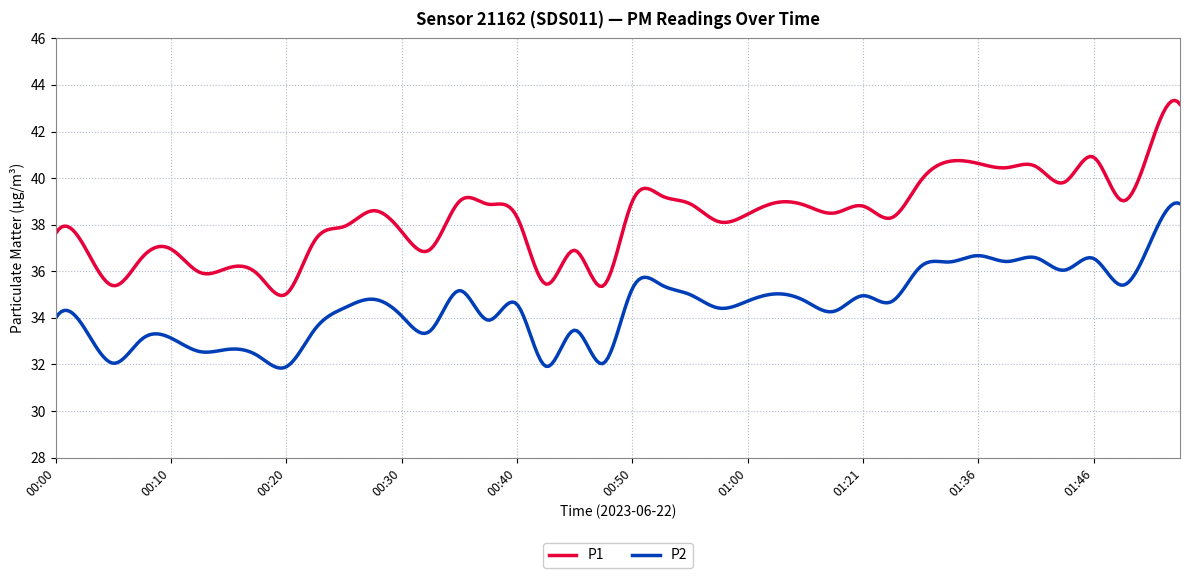

Which series has the widest spread of values?

P1